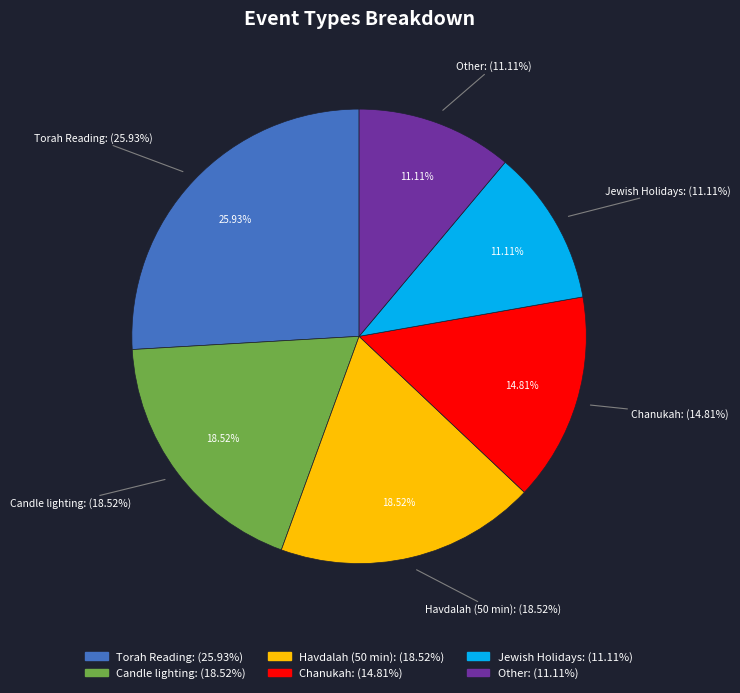

How many slices are in this pie chart?

6